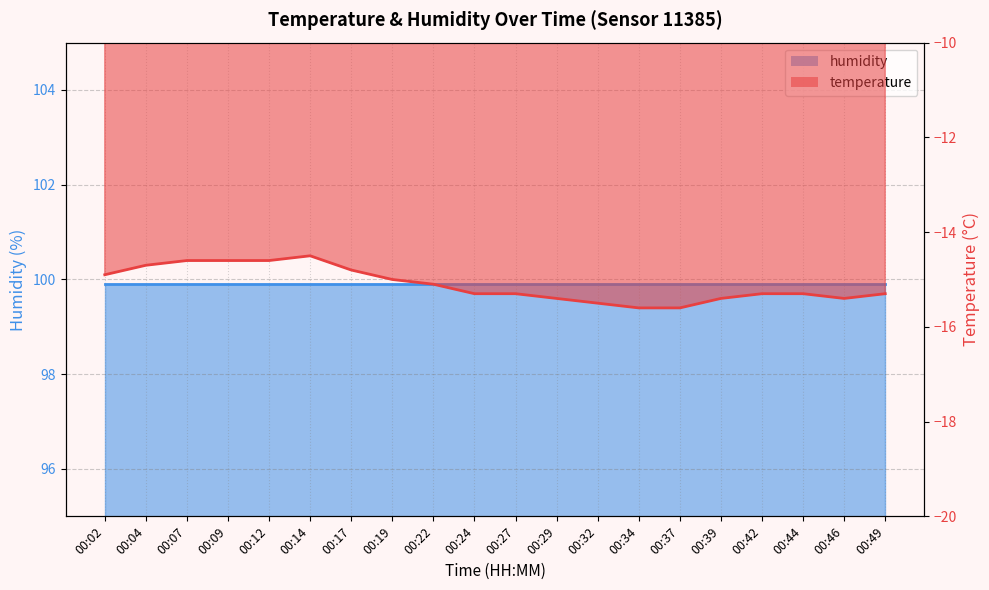

Reading right to left, extract all data points from this chart.

00:49=-15.3	00:46=-15.4	00:44=-15.3	00:42=-15.3	00:39=-15.4	00:37=-15.6	00:34=-15.6	00:32=-15.5	00:29=-15.4	00:27=-15.3	00:24=-15.3	00:22=-15.1	00:19=-15.0	00:17=-14.8	00:14=-14.5	00:12=-14.6	00:09=-14.6	00:07=-14.6	00:04=-14.7	00:02=-14.9